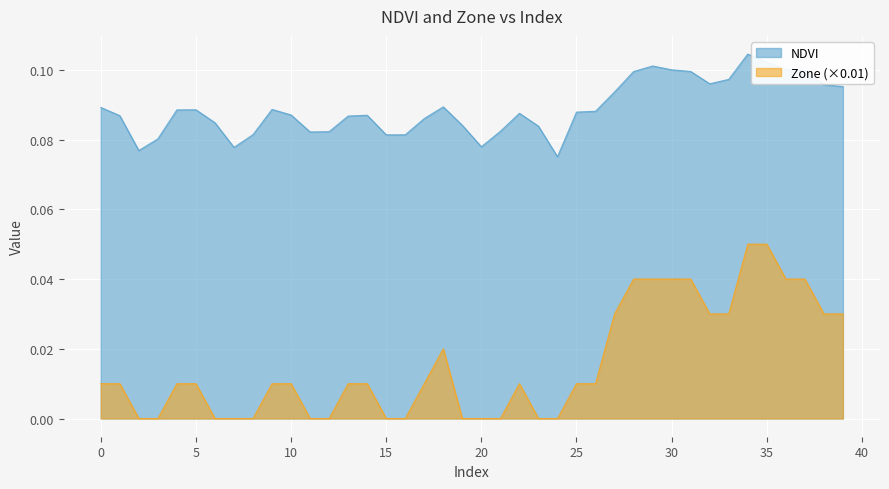

At which category does the chart reach its peak across all series?

34